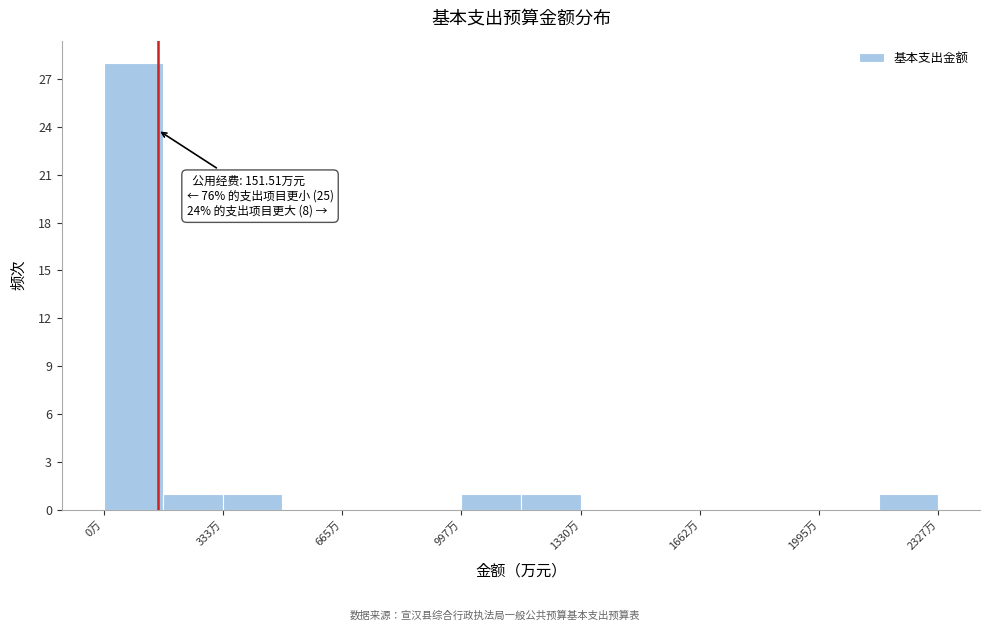

Read against the x-axis, roughly where is the centre of the tallest bar?

100